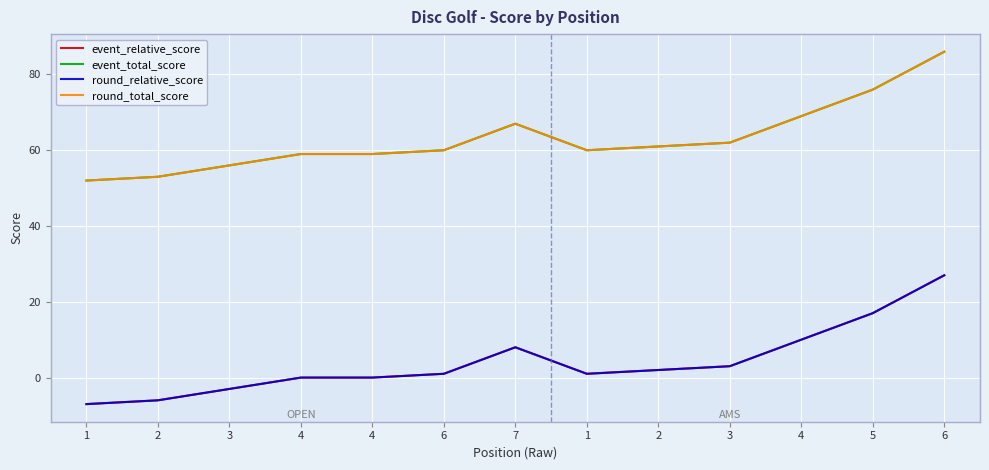

Is the value of event_relative_score at 6 greater than the value of round_total_score at 4?

No